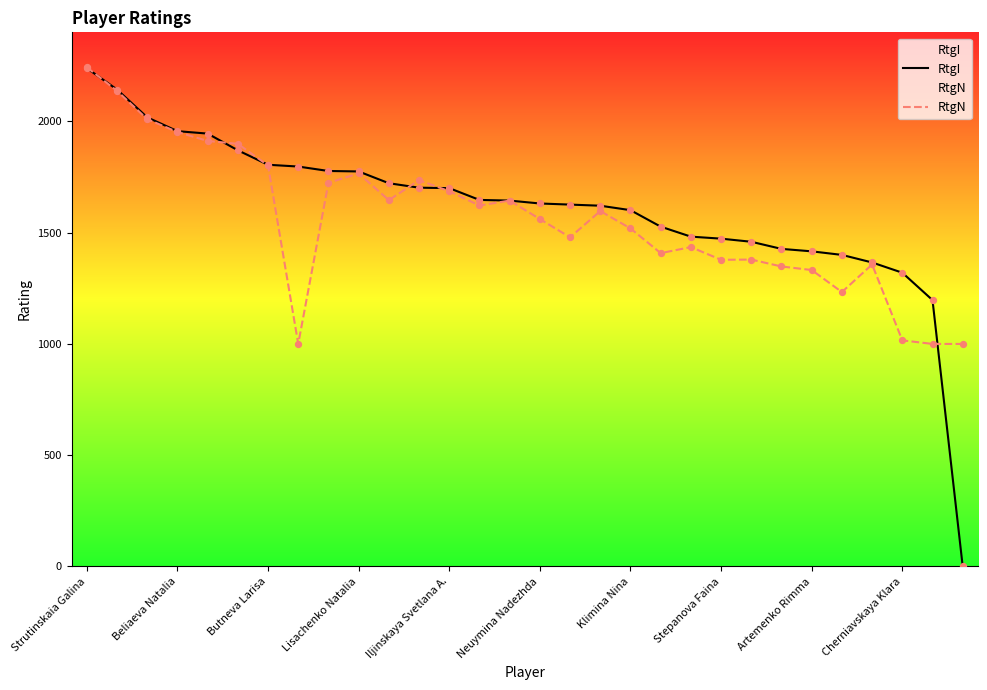

What are all the series names shown in the legend?

RtgI, RtgN